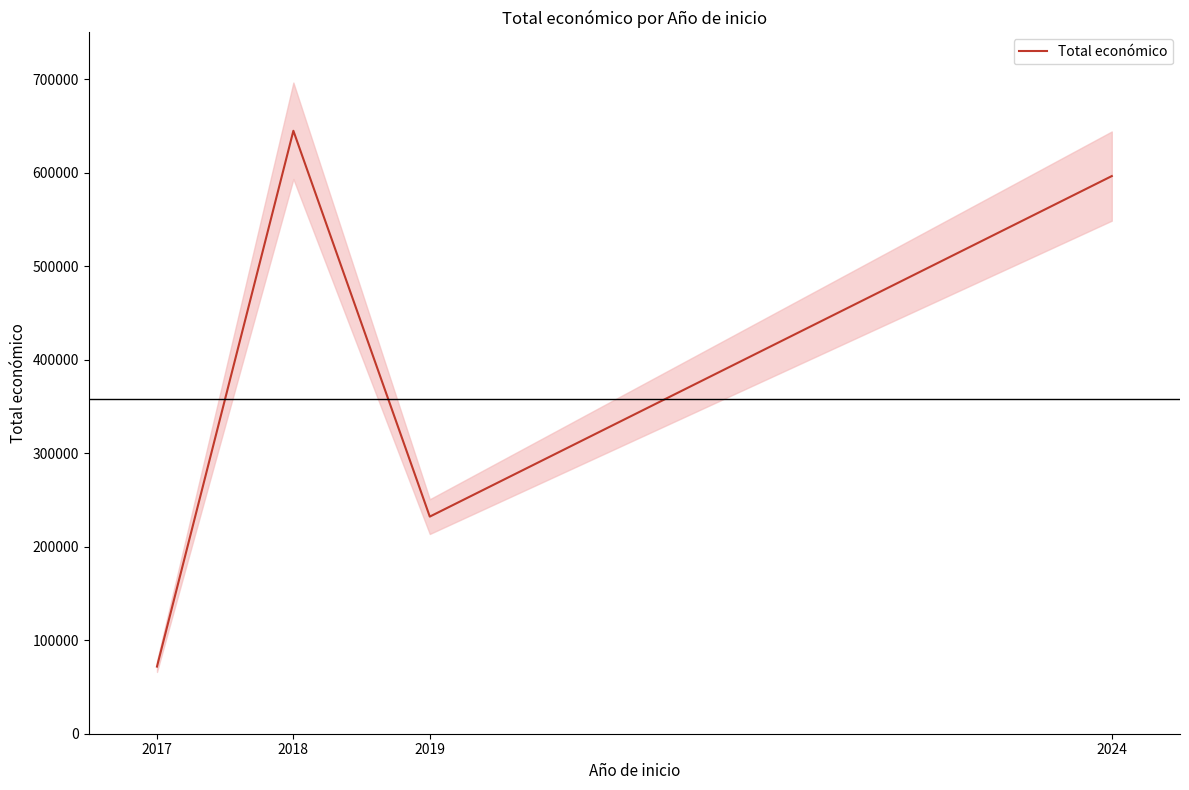

What is the difference between the values at 2018 and 2017?

573017